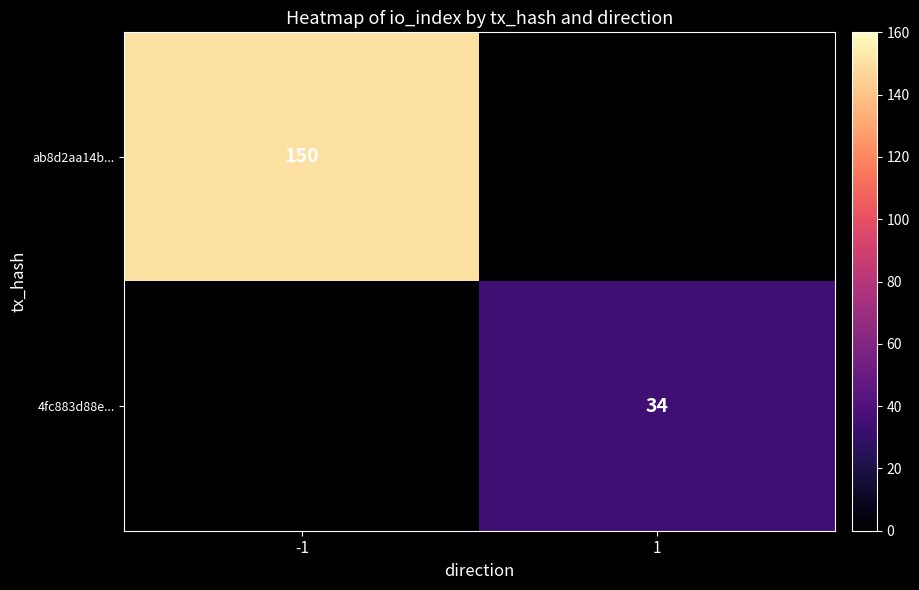

Where is ab8d2aa14b... nearest to the value 75?

-1